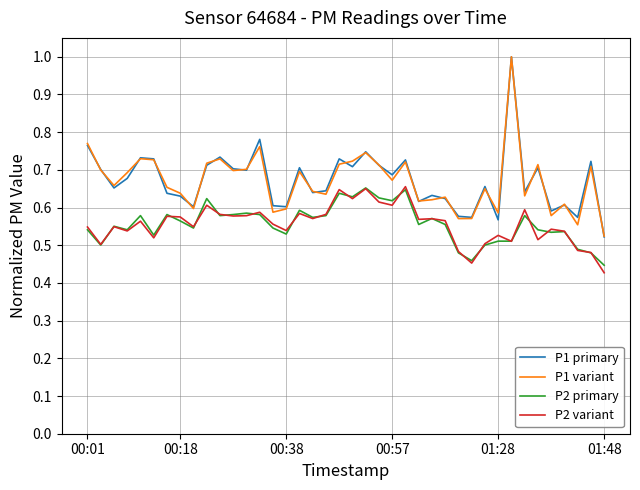

True or false: P2 variant and P1 variant intersect in this chart.

False